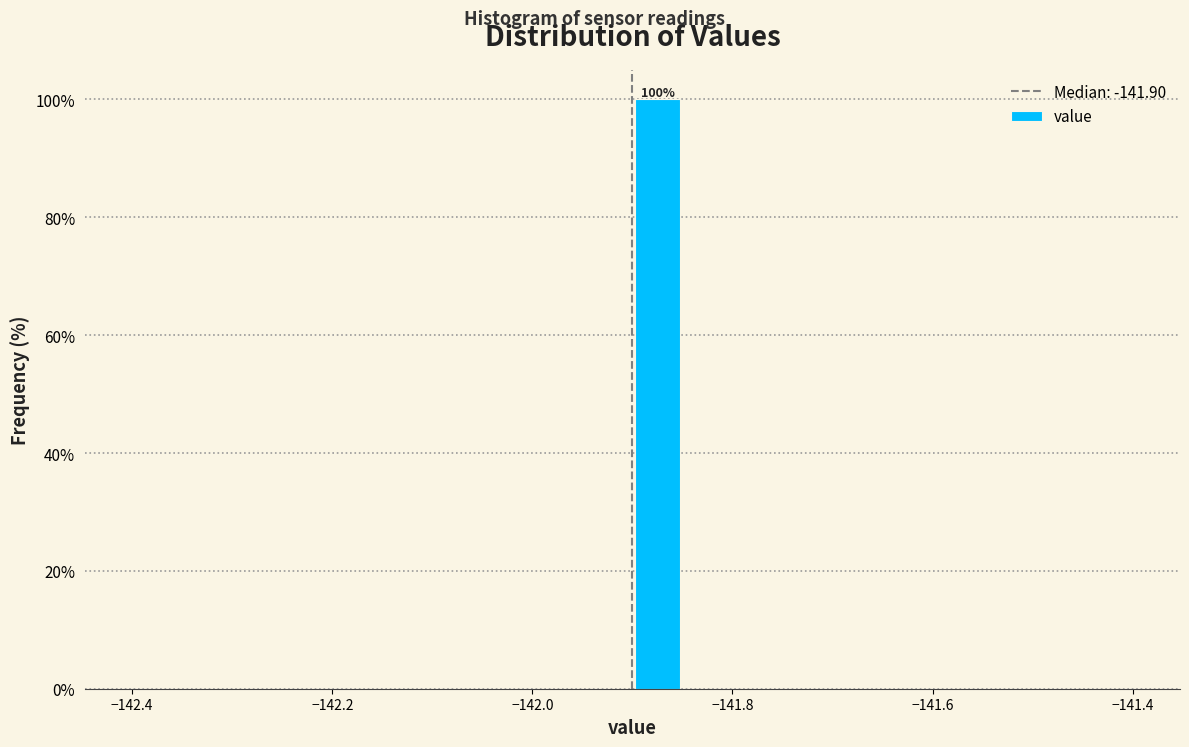

Around what value on the x-axis is the tallest bar? Give the approximate position of its centre, as read against the axis.

-141.88